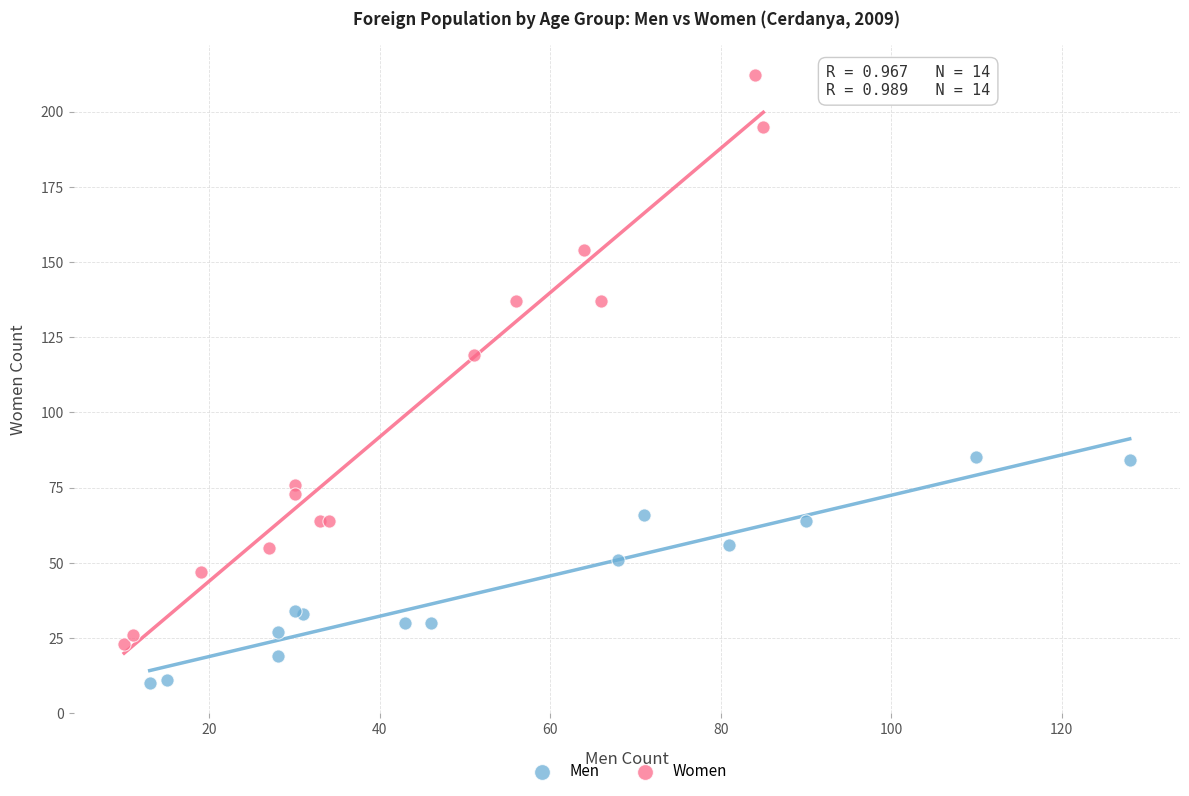

Which series reaches the minimum Y coordinate?

Men